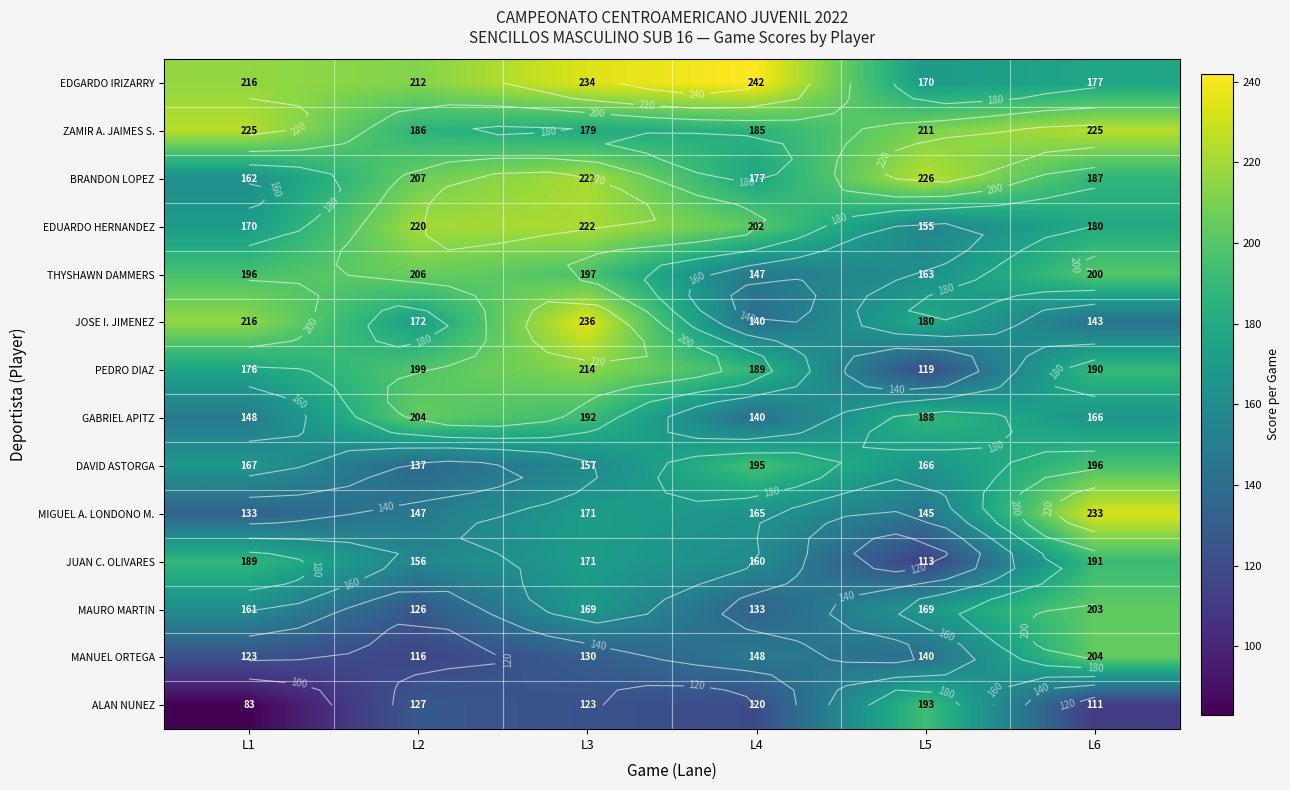

What value does the ZAMIR A. JAIMES S. series have at L3, to the nearest 10?

180